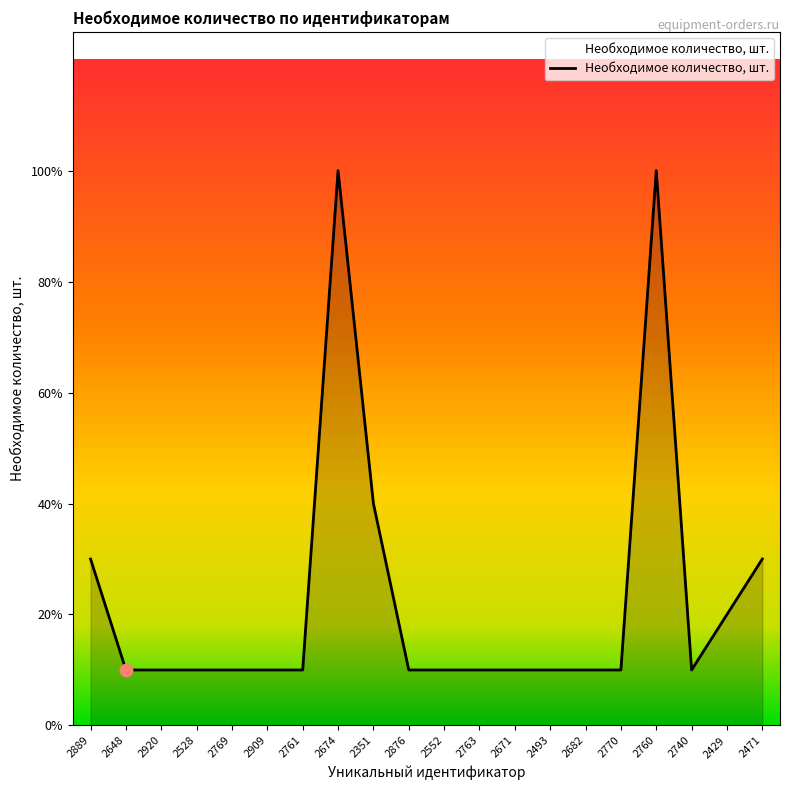

Which has a higher value, 2674 or 2740?

2674